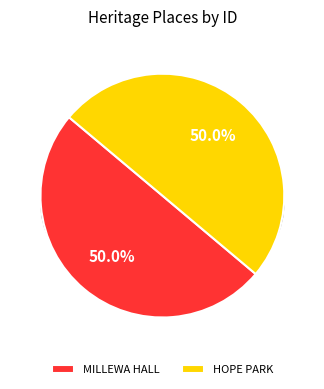

Approximately how many times larger is the value at MILLEWA HALL compared to HOPE PARK?

1.0